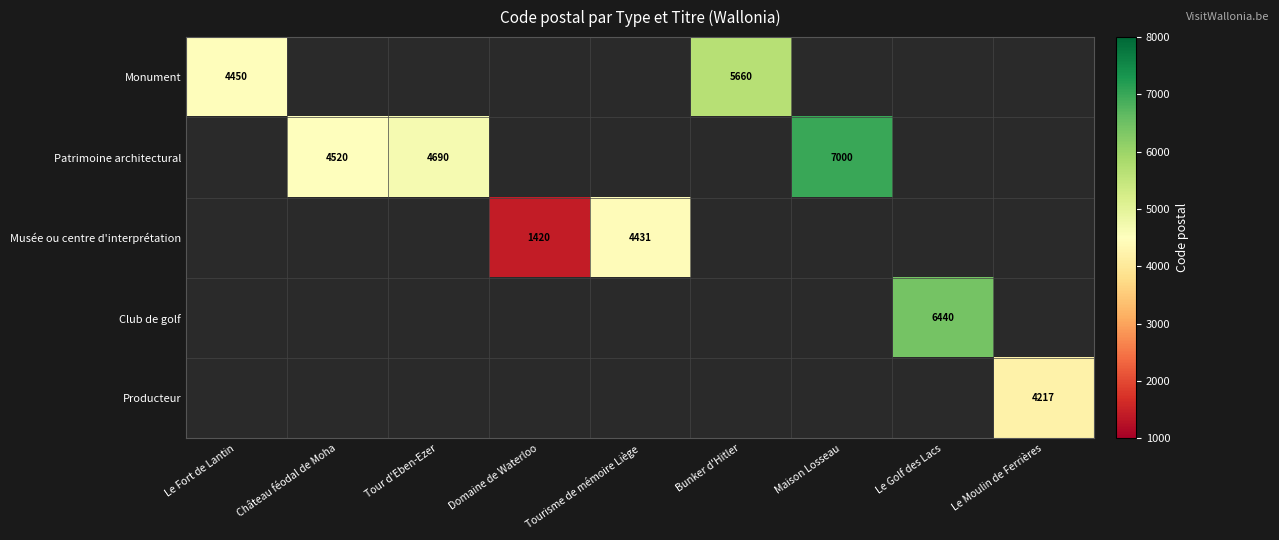

The Patrimoine architectural series shows 4690 at Tour d'Eben-Ezer. True or false?

True